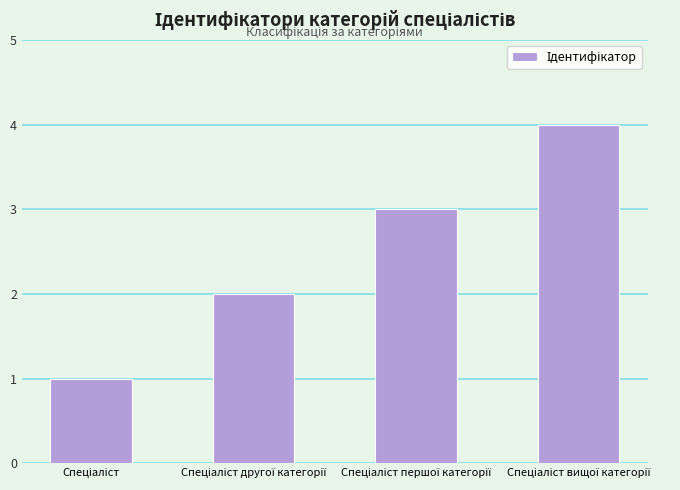

What is the greatest value displayed?

4